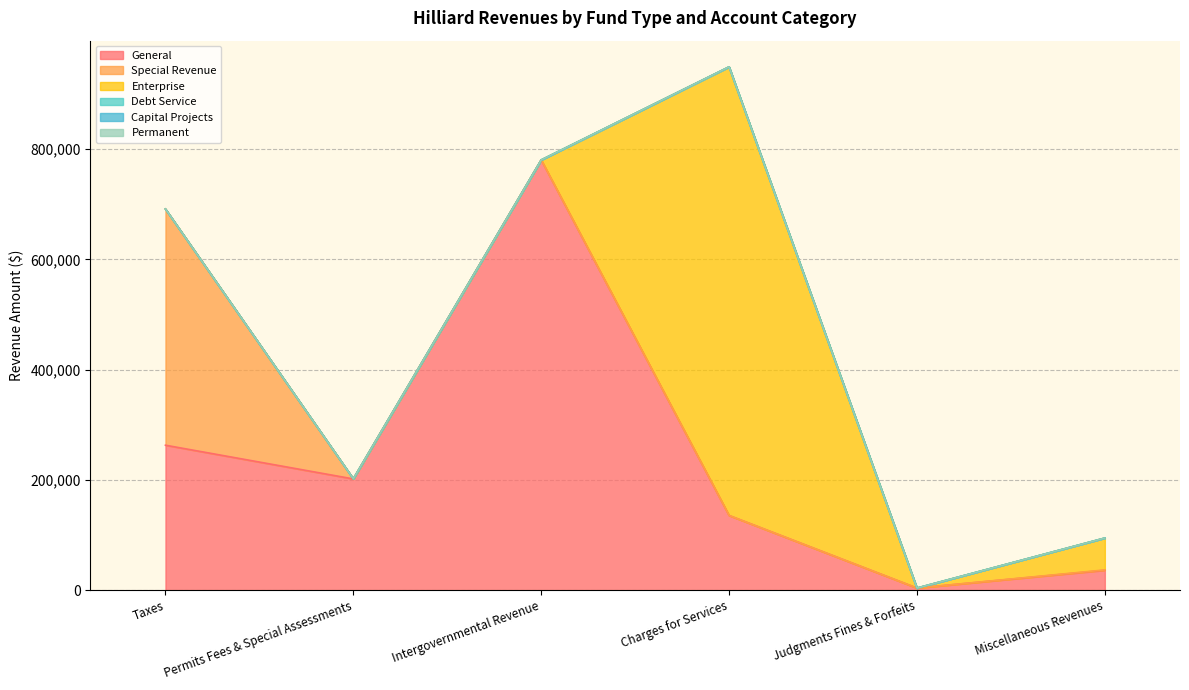

How many distinct data groups are displayed?

6